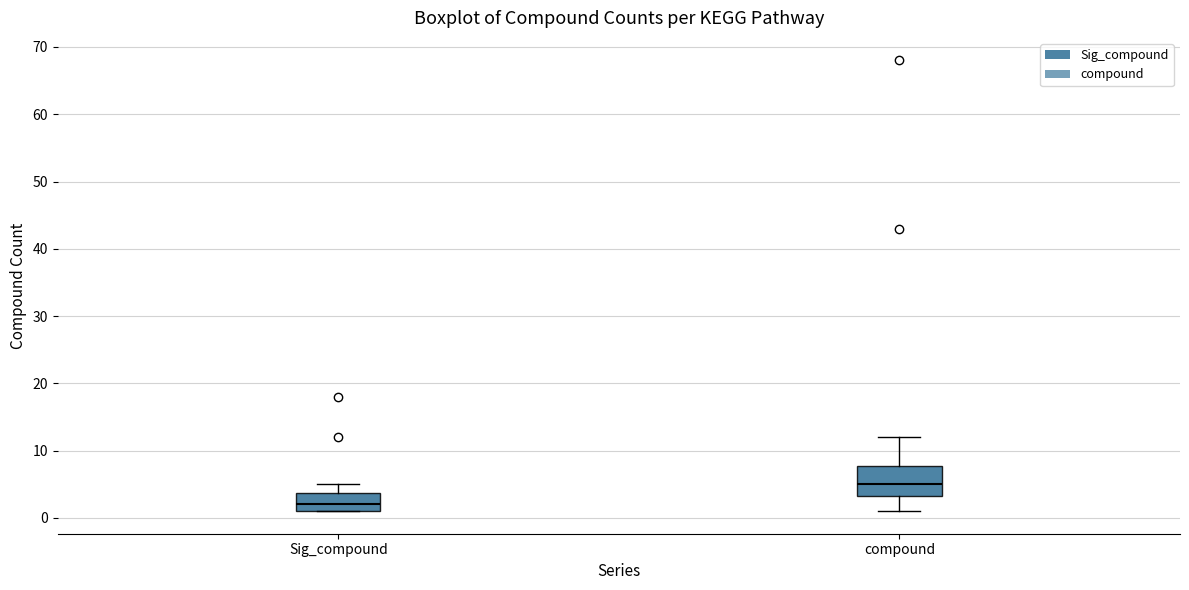

Which box's median line is the highest?

compound